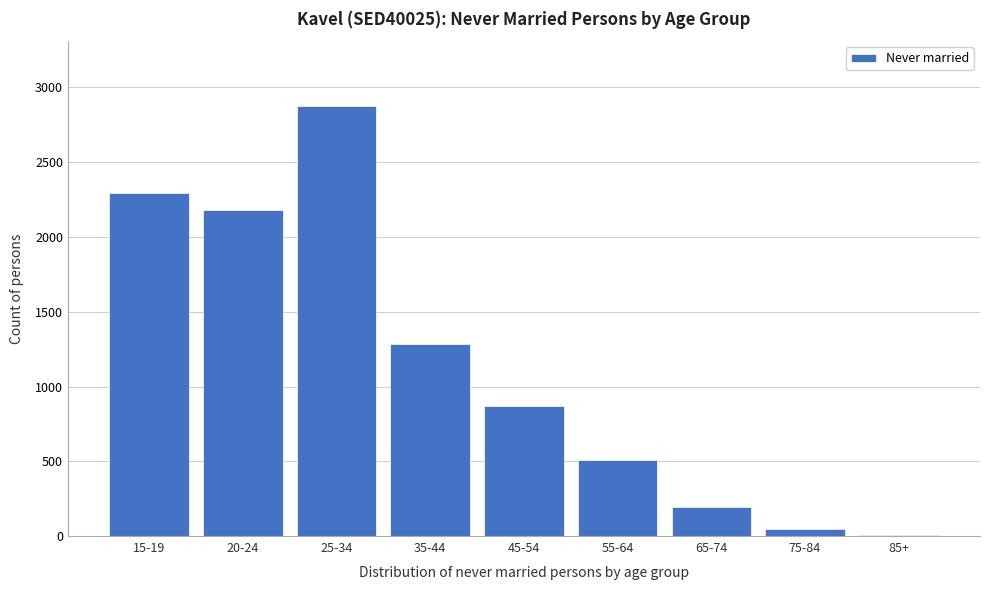

Reading left to right, what are all the values shown in this chart?

15-19=2291	20-24=2180	25-34=2876	35-44=1285	45-54=871	55-64=513	65-74=197	75-84=52	85+=6